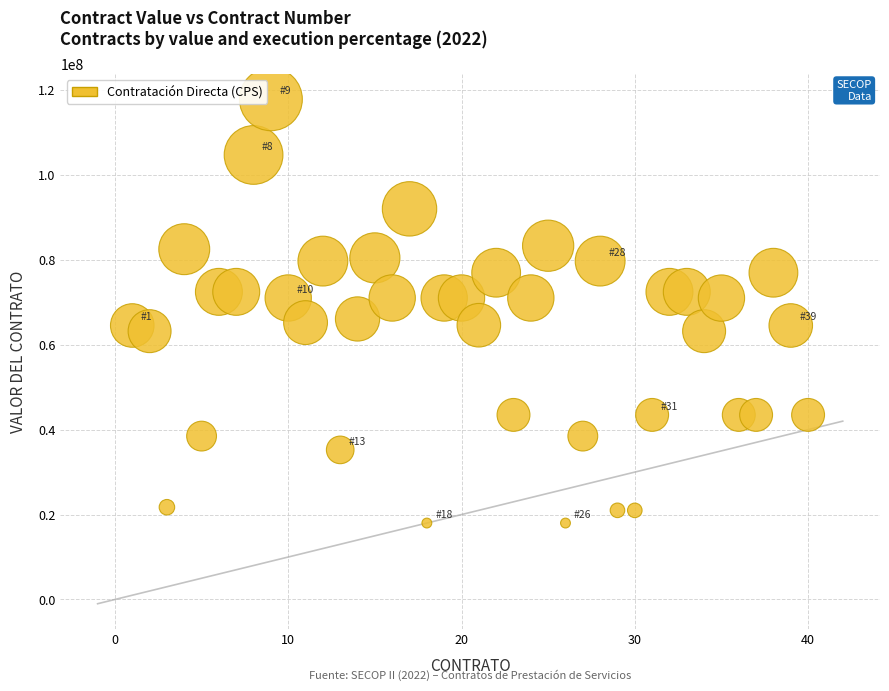

What is the range of Y values (max minus min)?

99810000